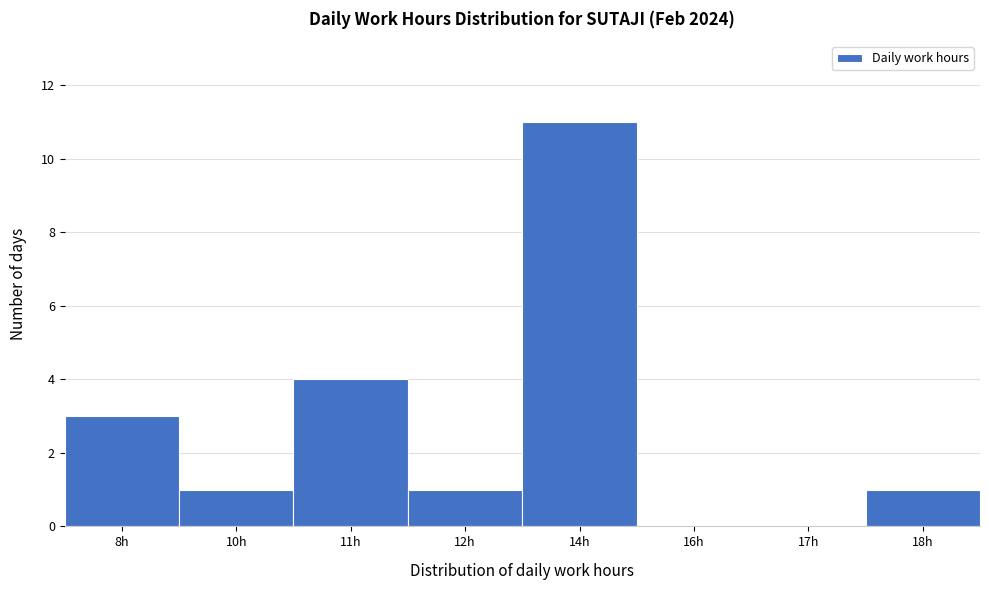

Reading right to left, what are all the values shown in this chart?

18h=1	17h=0	16h=0	14h=11	12h=1	11h=4	10h=1	8h=3